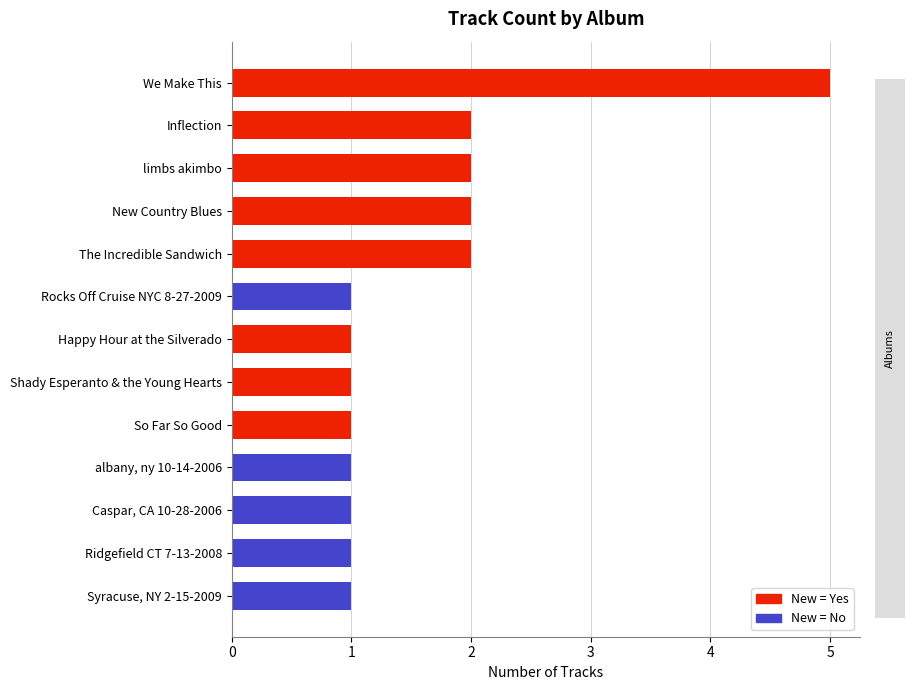

What is the label of the 10th bar from the top?

albany, ny 10-14-2006